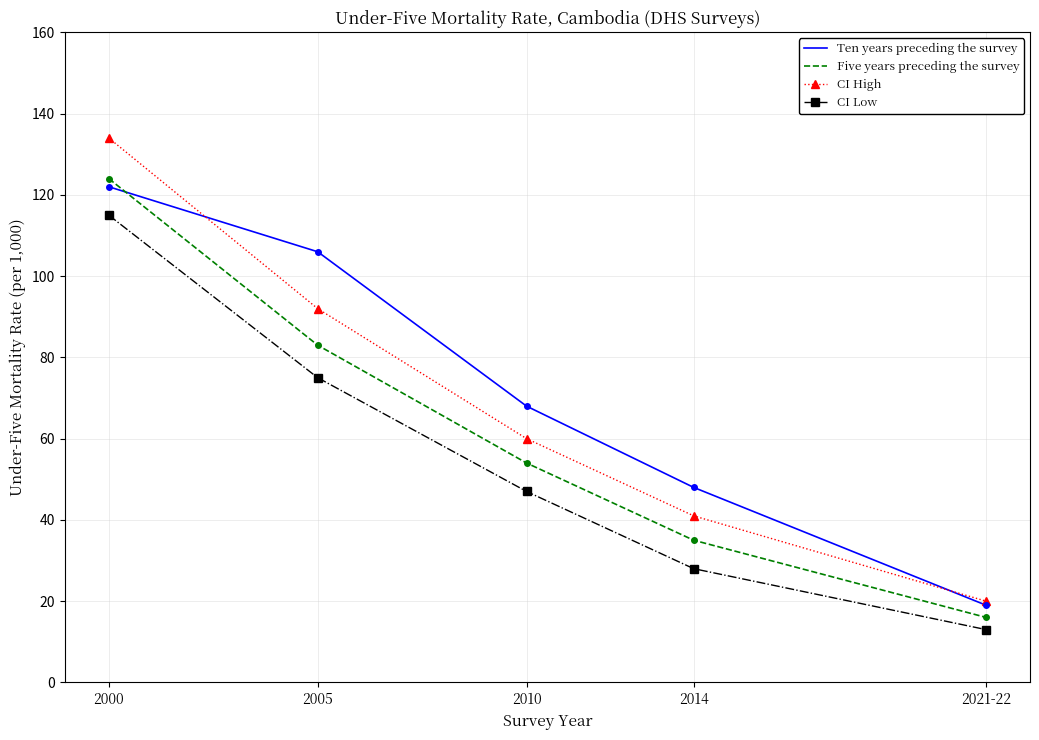

Which series has the widest spread of values?

CI High